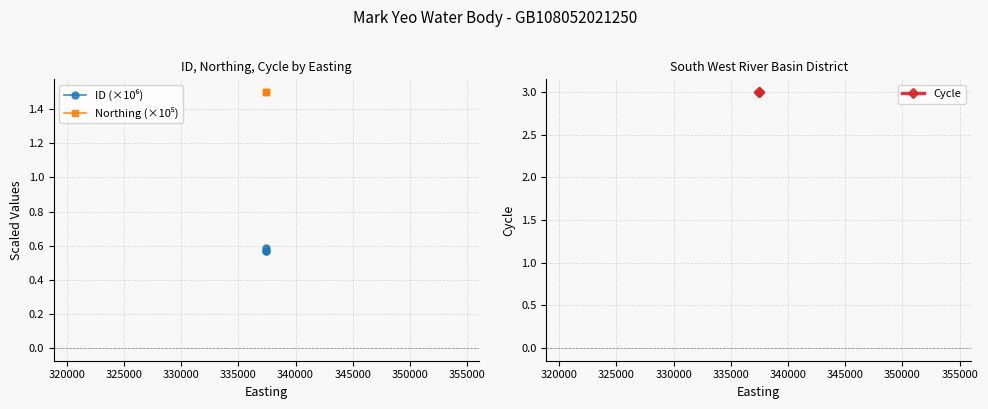

Count the number of categories in the chart.

3